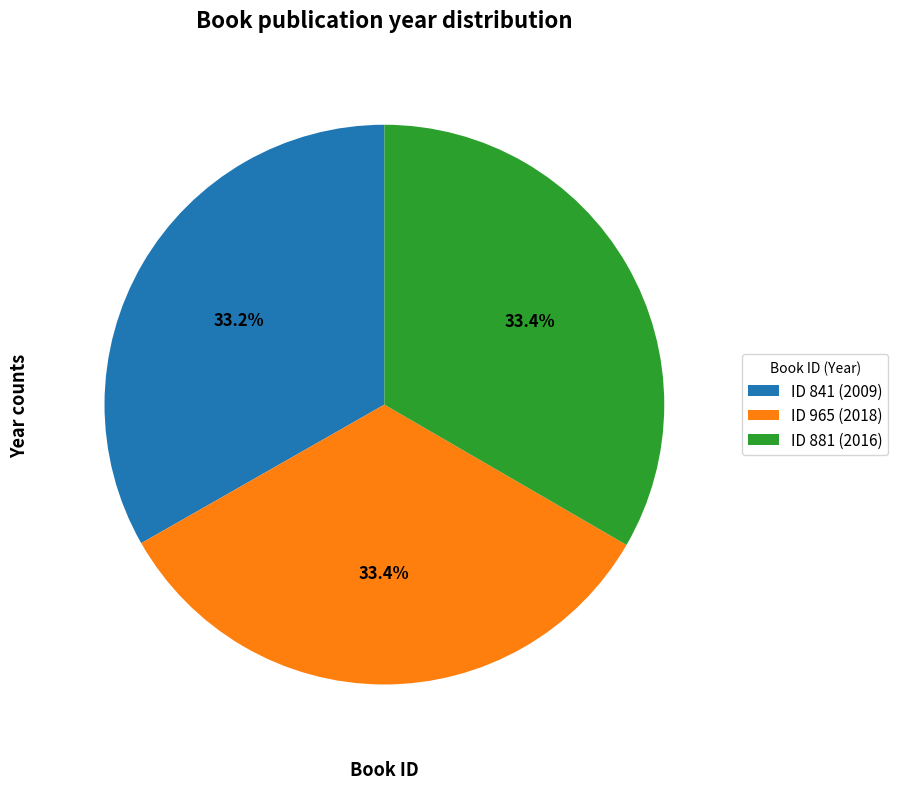

Is there a majority slice in this chart?

No